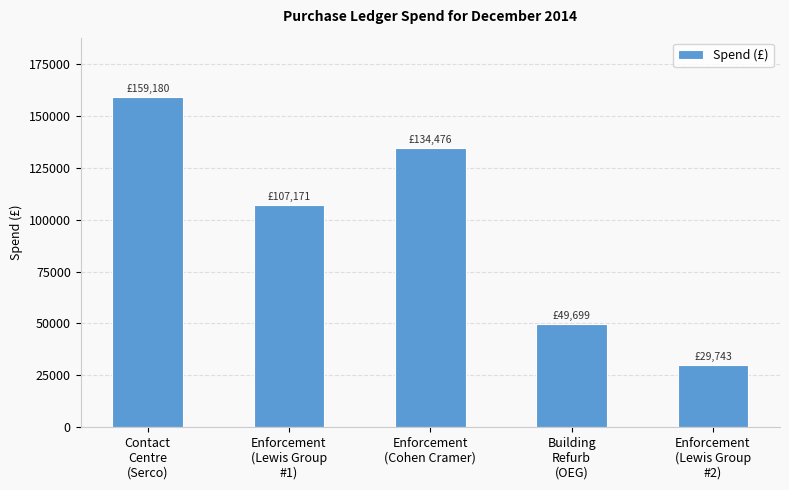

The chart shows a value of 34716.2 at Building
Refurb
(OEG). True or false?

False